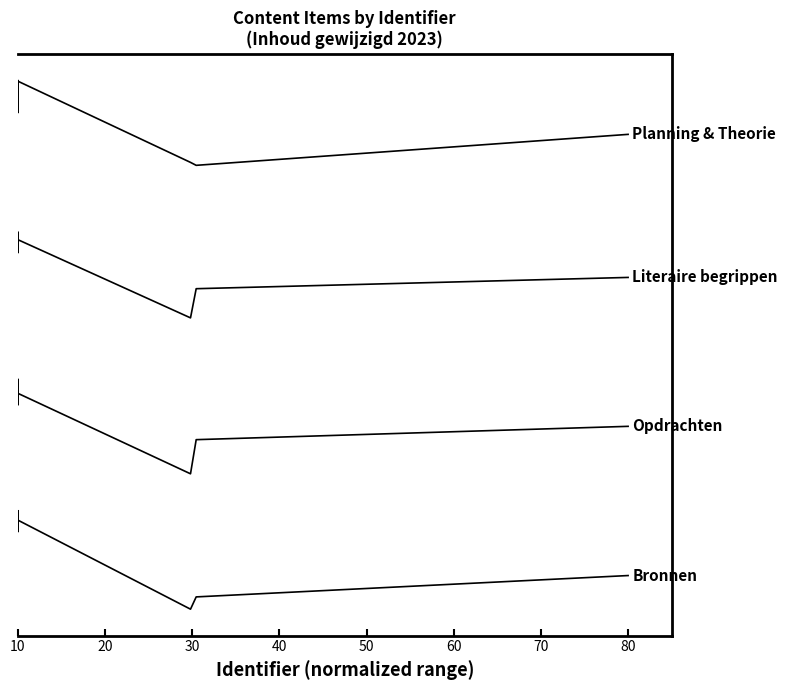

Reading left to right, what are all the values shown in this chart?

Bronnen: 0.2	0.1	0.2	0.2	0.1	0.1	0.2	0.2	0.0	0.0	0.1
Opdrachten: 0.4	0.4	0.4	0.4	0.4	0.4	0.4	0.4	0.2	0.3	0.3
Literaire begrippen: 0.7	0.6	0.6	0.7	0.6	0.7	0.6	0.6	0.5	0.6	0.6
Planning & Theorie: 0.9	0.9	0.9	0.9	0.9	0.9	0.9	0.9	0.8	0.8	0.8